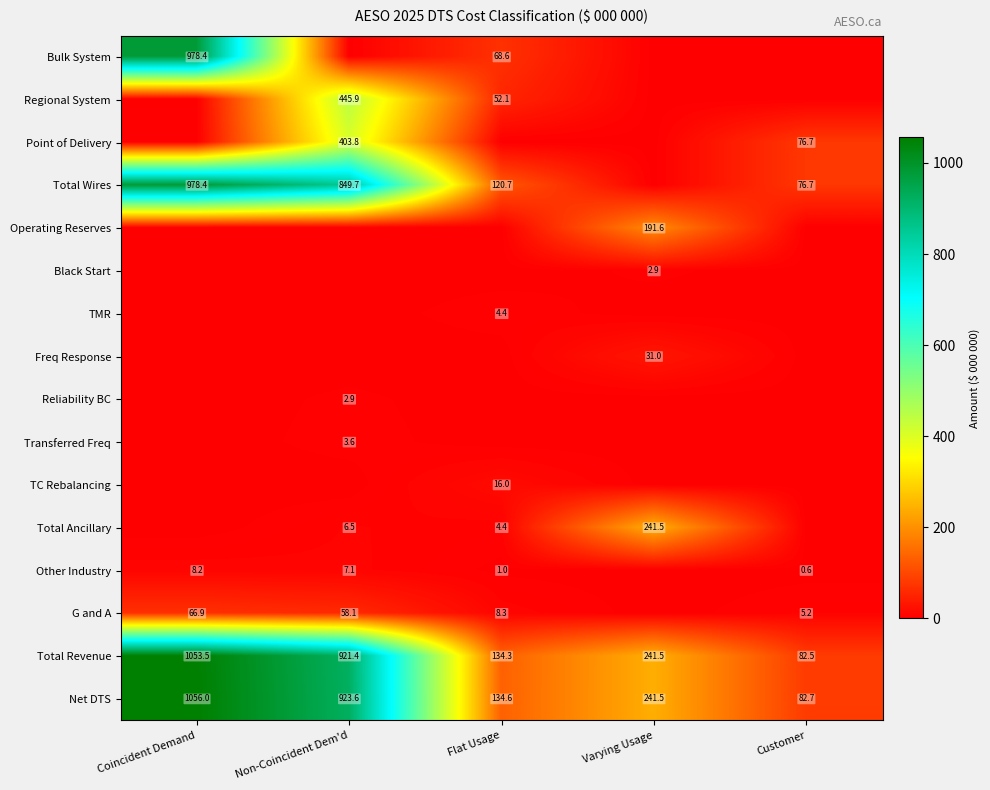

What is the highest value of the Net DTS series?

1056.0